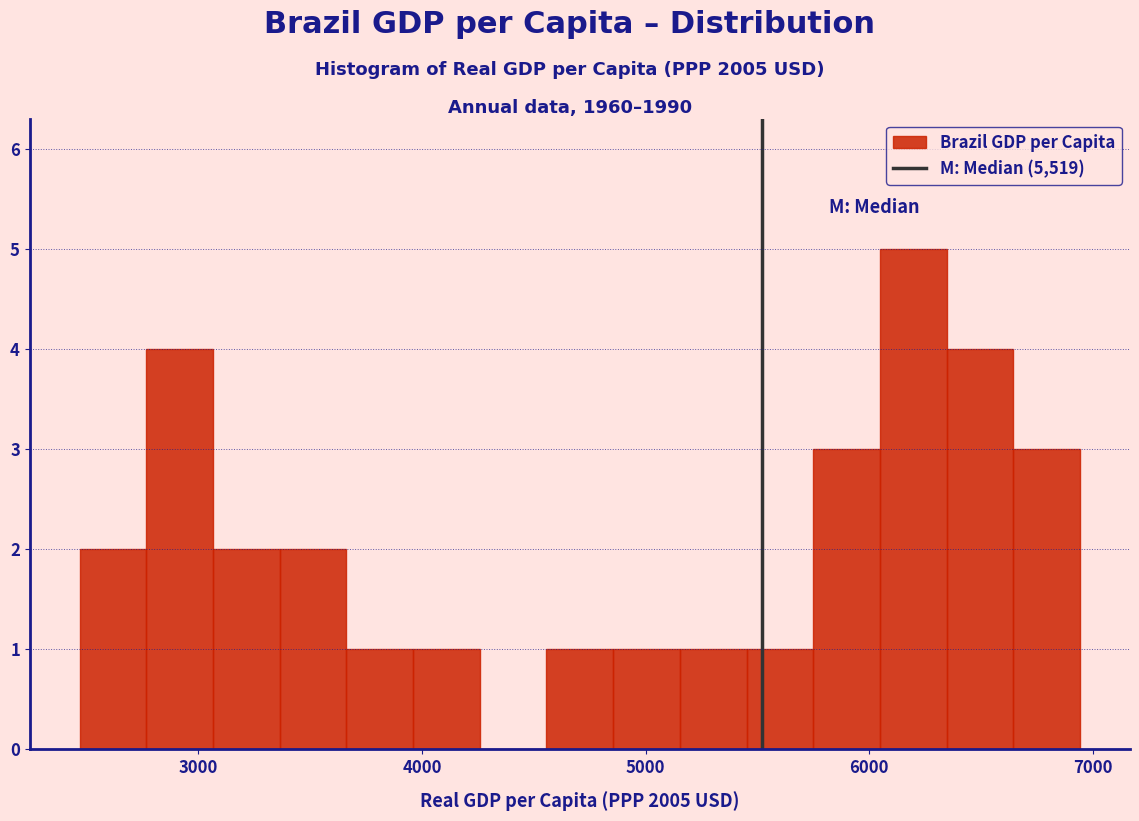

Around what value on the x-axis is the tallest bar? Give the approximate position of its centre, as read against the axis.

6200